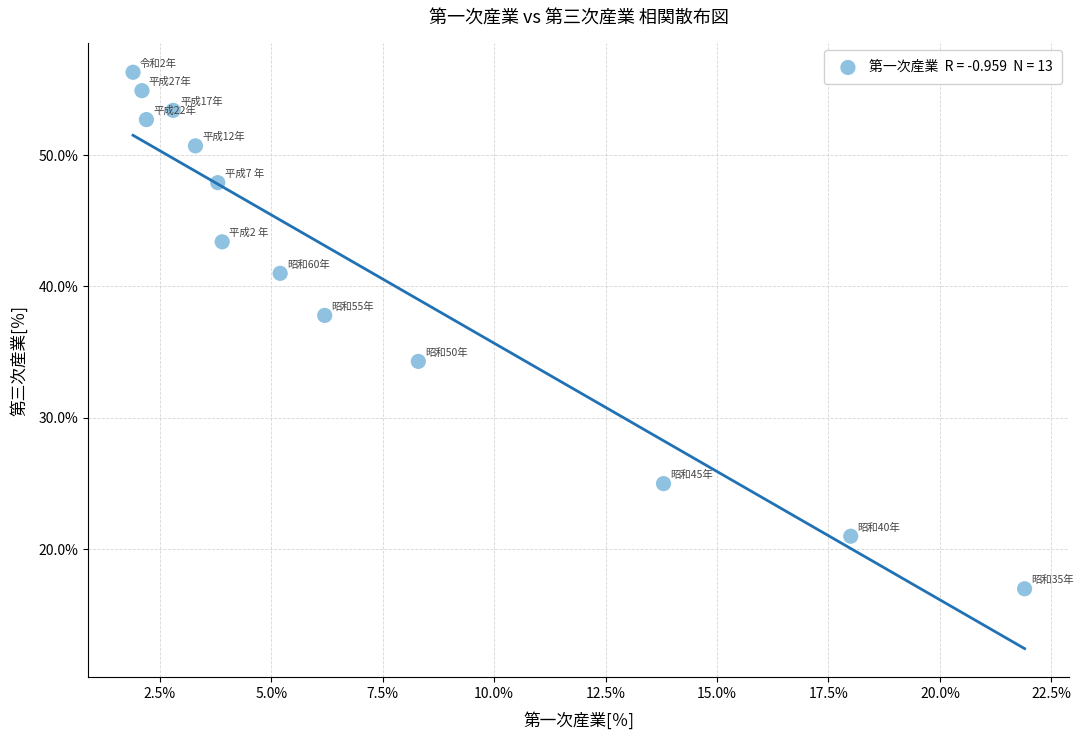

What is the range of X values (max minus min)?

20.0